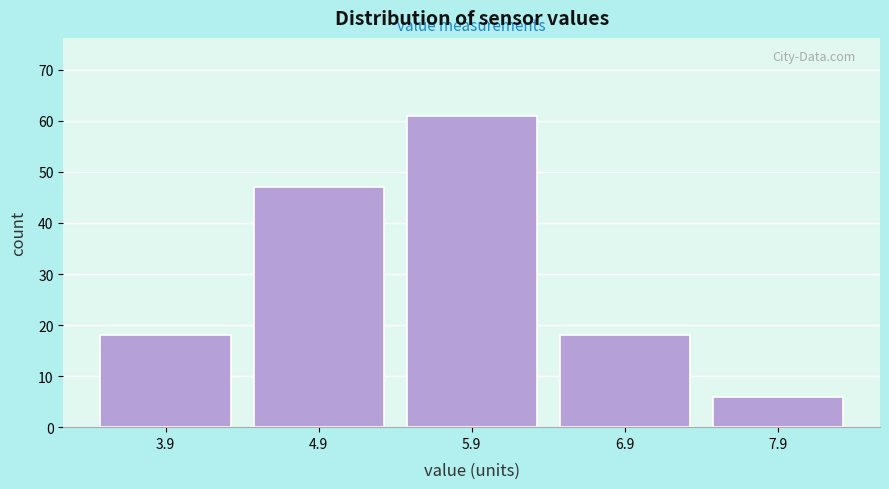

Reading left to right, transcribe this chart: for each bar, give the range it covers on the x-axis and its height. The values are not printed on the chart, so give them approximately, as read against the axis.

3.5 to 4.5: 18
4.5 to 5.5: 47
5.5 to 6.5: 61
6.5 to 7.5: 18
7.5 to 8.5: 6